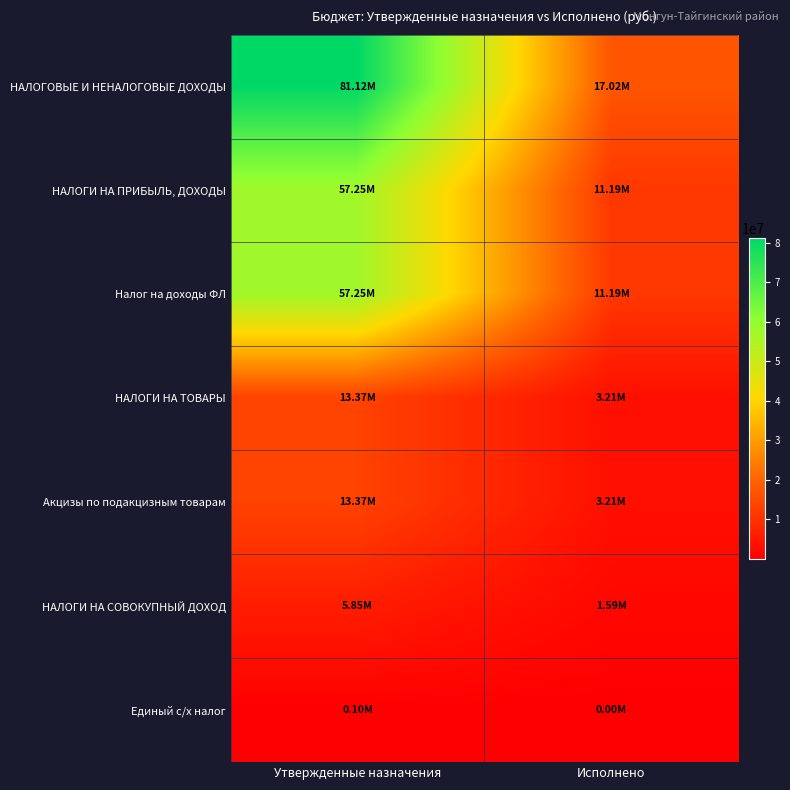

Reading left to right, extract all data points from this chart.

НАЛОГОВЫЕ И НЕНАЛОГОВЫЕ ДОХОДЫ: Утвержденные назначения=81118000.0	Исполнено=17016051.6
НАЛОГИ НА ПРИБЫЛЬ, ДОХОДЫ: Утвержденные назначения=57250000.0	Исполнено=11186135.8
Налог на доходы ФЛ: Утвержденные назначения=57250000.0	Исполнено=11186135.8
НАЛОГИ НА ТОВАРЫ: Утвержденные назначения=13369000.0	Исполнено=3212020.0
Акцизы по подакцизным товарам: Утвержденные назначения=13369000.0	Исполнено=3212020.0
НАЛОГИ НА СОВОКУПНЫЙ ДОХОД: Утвержденные назначения=5853000.0	Исполнено=1592574.5
Единый с/х налог: Утвержденные назначения=103000.0	Исполнено=2625.3